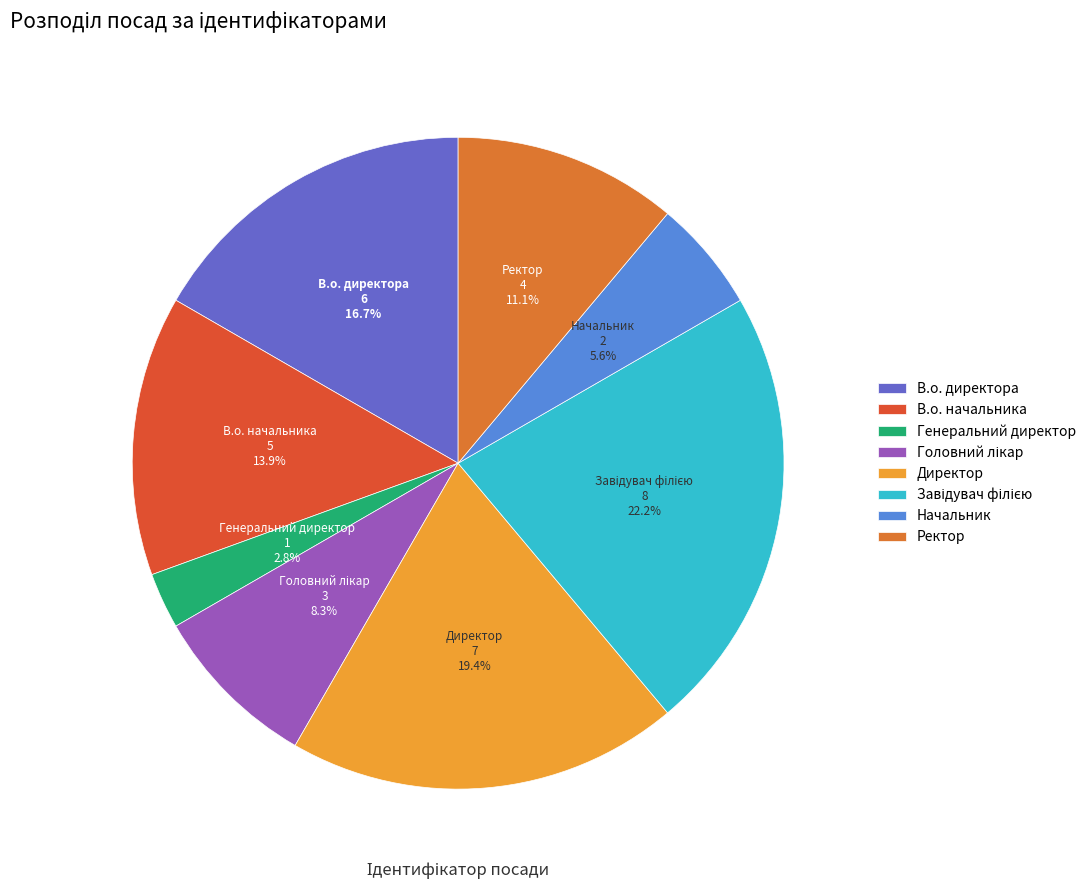

Does any single category account for the majority?

No